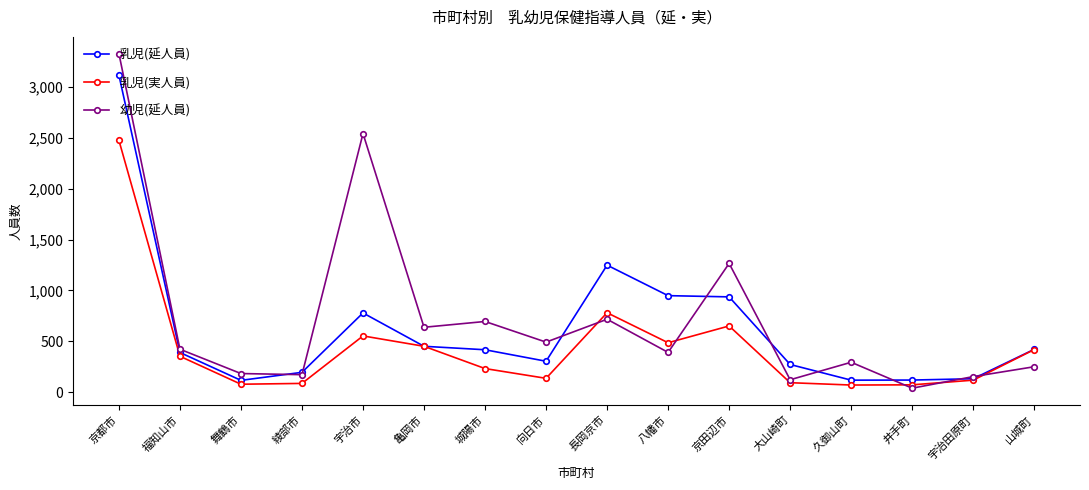

Between 舞鶴市 and 八幡市, which series saw the biggest shift?

乳児(延人員)